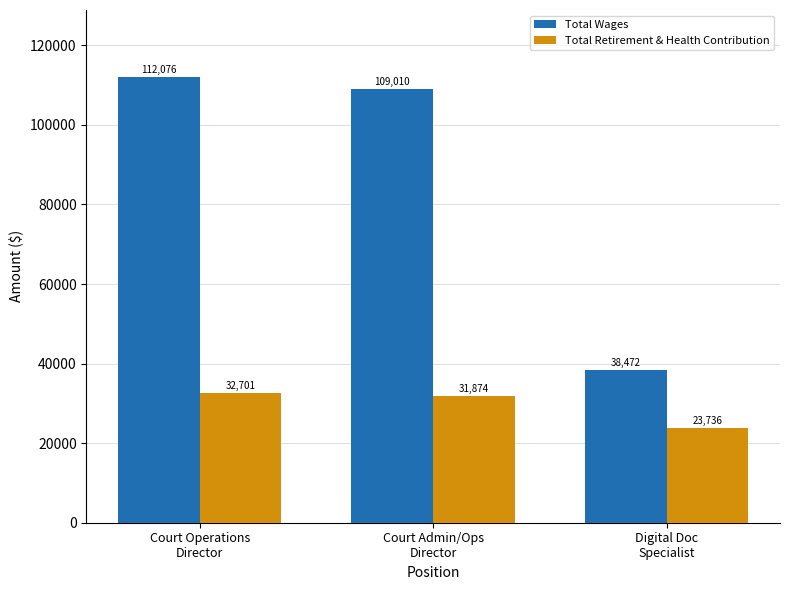

True or false: Total Wages has a value of 44682 at Court Operations
Director.

False